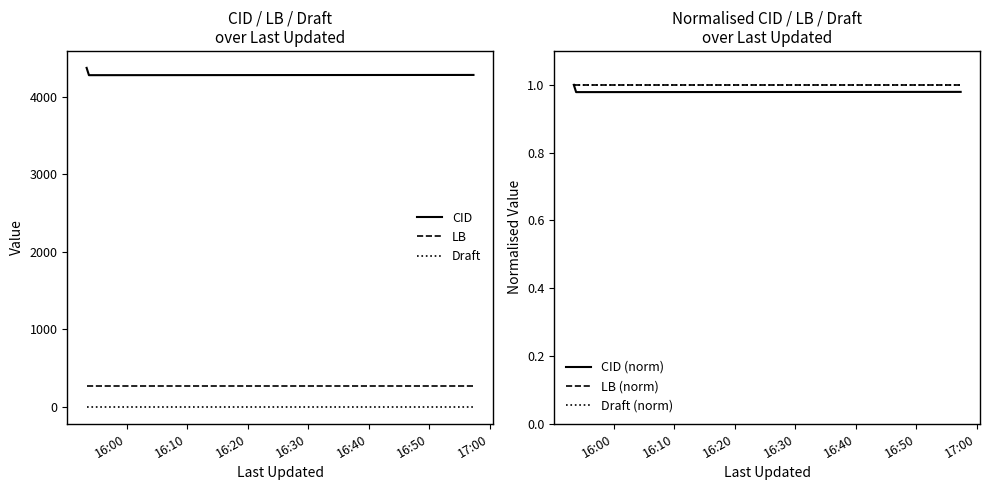

At which category does the chart reach its peak across all series?

16:00